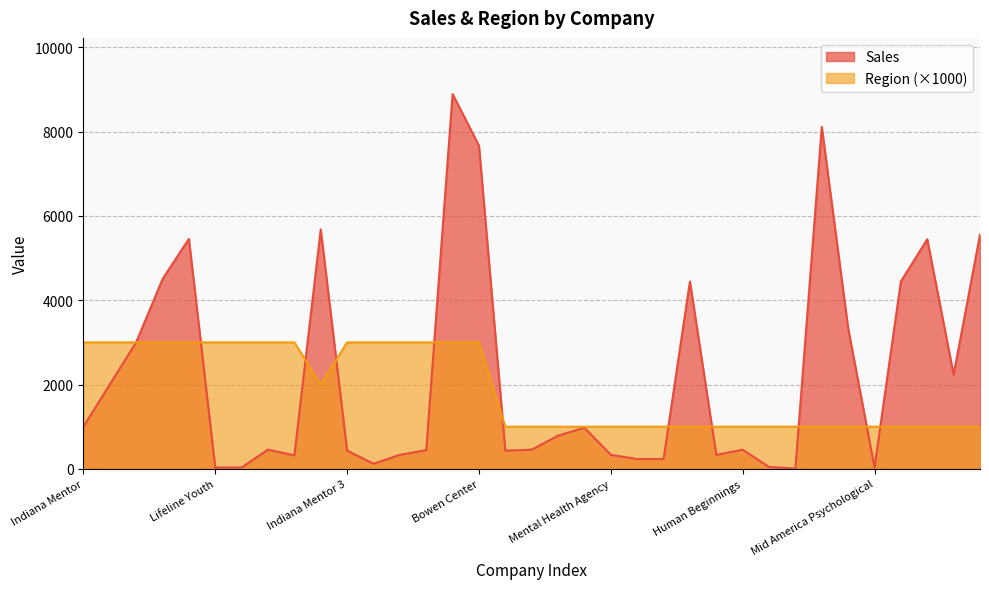

Rank the series by their maximum value, from highest to lowest.

Sales, Region (×1000)